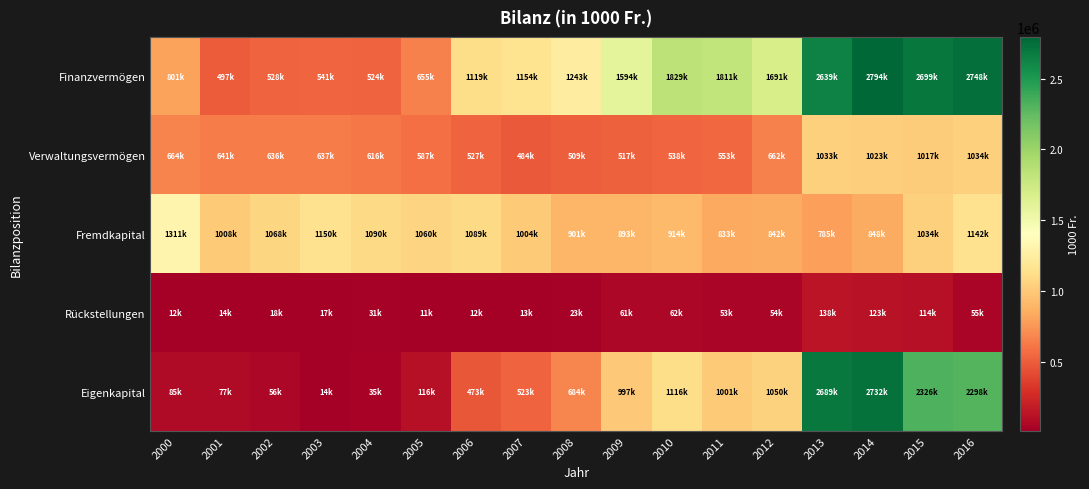

Reading left to right, list all the values displayed in this chart.

Finanzvermögen: 2000=800537	2001=496885	2002=527990	2003=541352	2004=523562	2005=655090	2006=1118627	2007=1153888	2008=1243003	2009=1593870	2010=1829314	2011=1810517	2012=1691307	2013=2639115	2014=2794013	2015=2698830	2016=2748304
Verwaltungsvermögen: 2000=664261	2001=640736	2002=636370	2003=637075	2004=616125	2005=587022	2006=527349	2007=484280	2008=509376	2009=516708	2010=537571	2011=552588	2012=662074	2013=1033342	2014=1023060	2015=1017157	2016=1034403
Fremdkapital: 2000=1311264	2001=1008410	2002=1067919	2003=1150256	2004=1090112	2005=1059598	2006=1089248	2007=1004164	2008=901213	2009=893467	2010=913686	2011=833438	2012=842273	2013=785225	2014=848170	2015=1033790	2016=1141872
Rückstellungen: 2000=11522	2001=14454	2002=17834	2003=17103	2004=30915	2005=11342	2006=11873	2007=13408	2008=23236	2009=61178	2010=62467	2011=52505	2012=53971	2013=137755	2014=123120	2015=114275	2016=54643
Eigenkapital: 2000=84571	2001=77326	2002=55967	2003=14475	2004=34768	2005=115509	2006=472601	2007=522685	2008=684108	2009=996651	2010=1116137	2011=1001136	2012=1049935	2013=2688855	2014=2732414	2015=2326153	2016=2298197